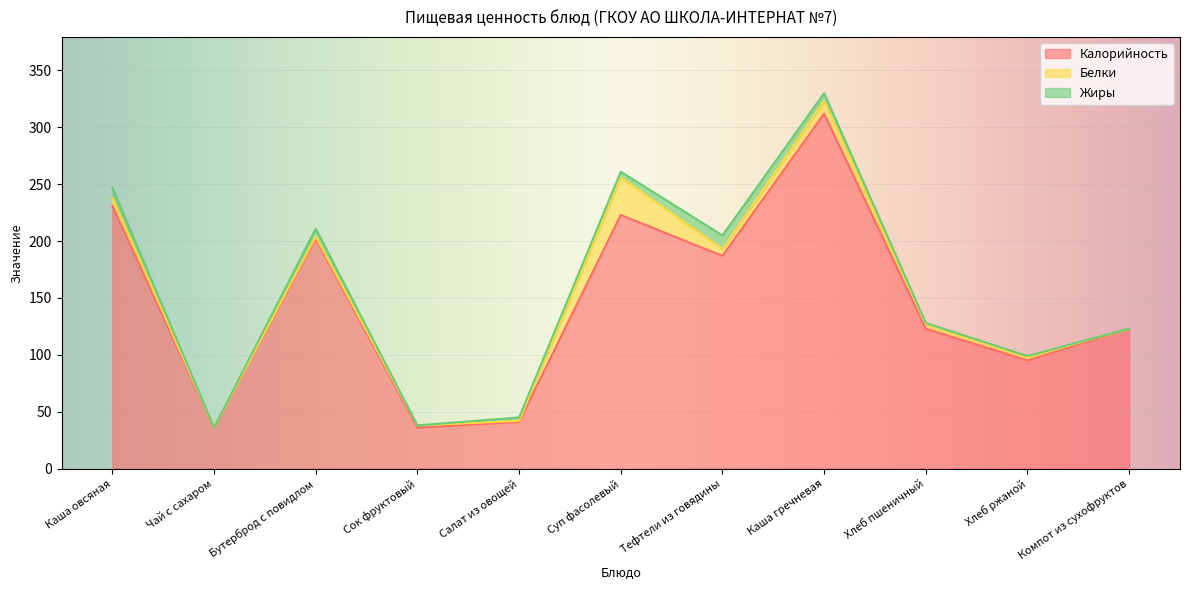

True or false: Калорийность and Белки intersect in this chart.

False